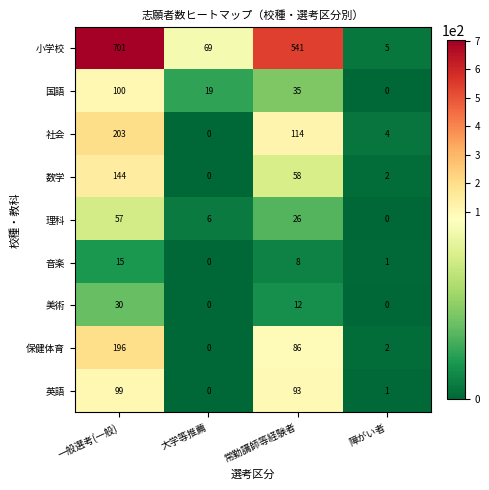

What is the maximum value for 理科?

57